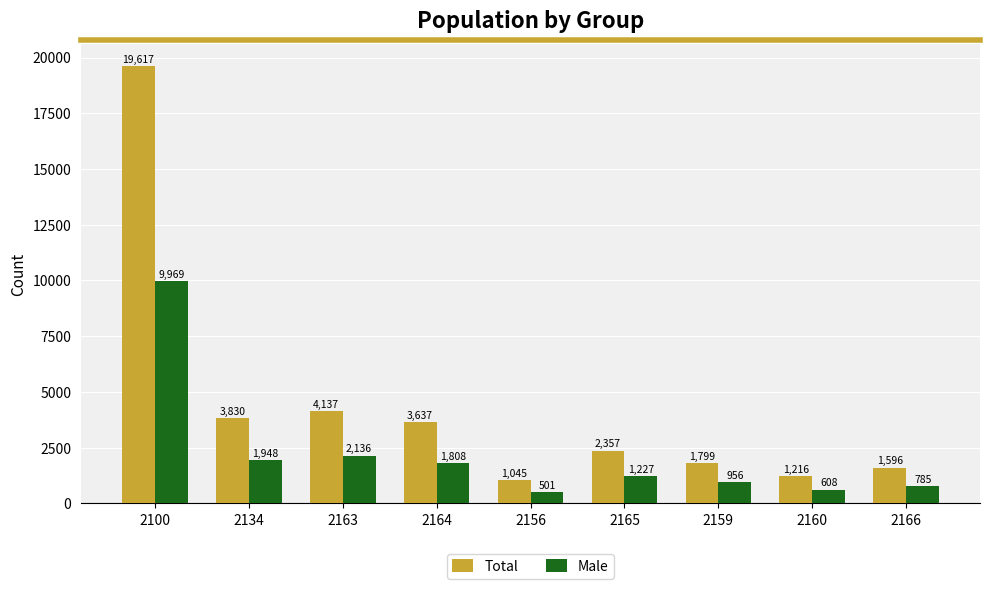

Reading left to right, transcribe all the data shown in this chart.

Total: 19617	3830	4137	3637	1045	2357	1799	1216	1596
Male: 9969	1948	2136	1808	501	1227	956	608	785